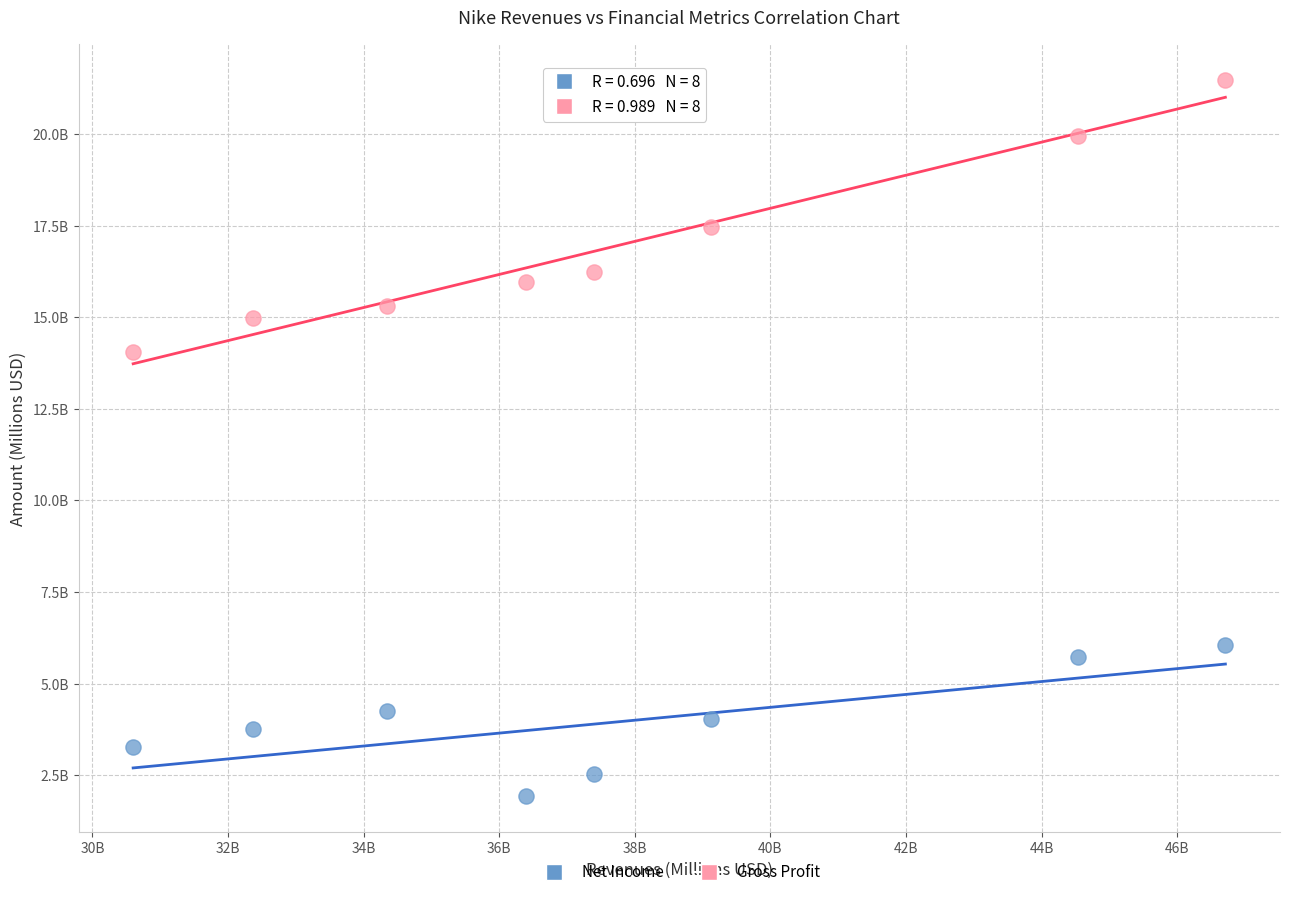

What are all the series names shown in the legend?

Net Income, Gross Profit